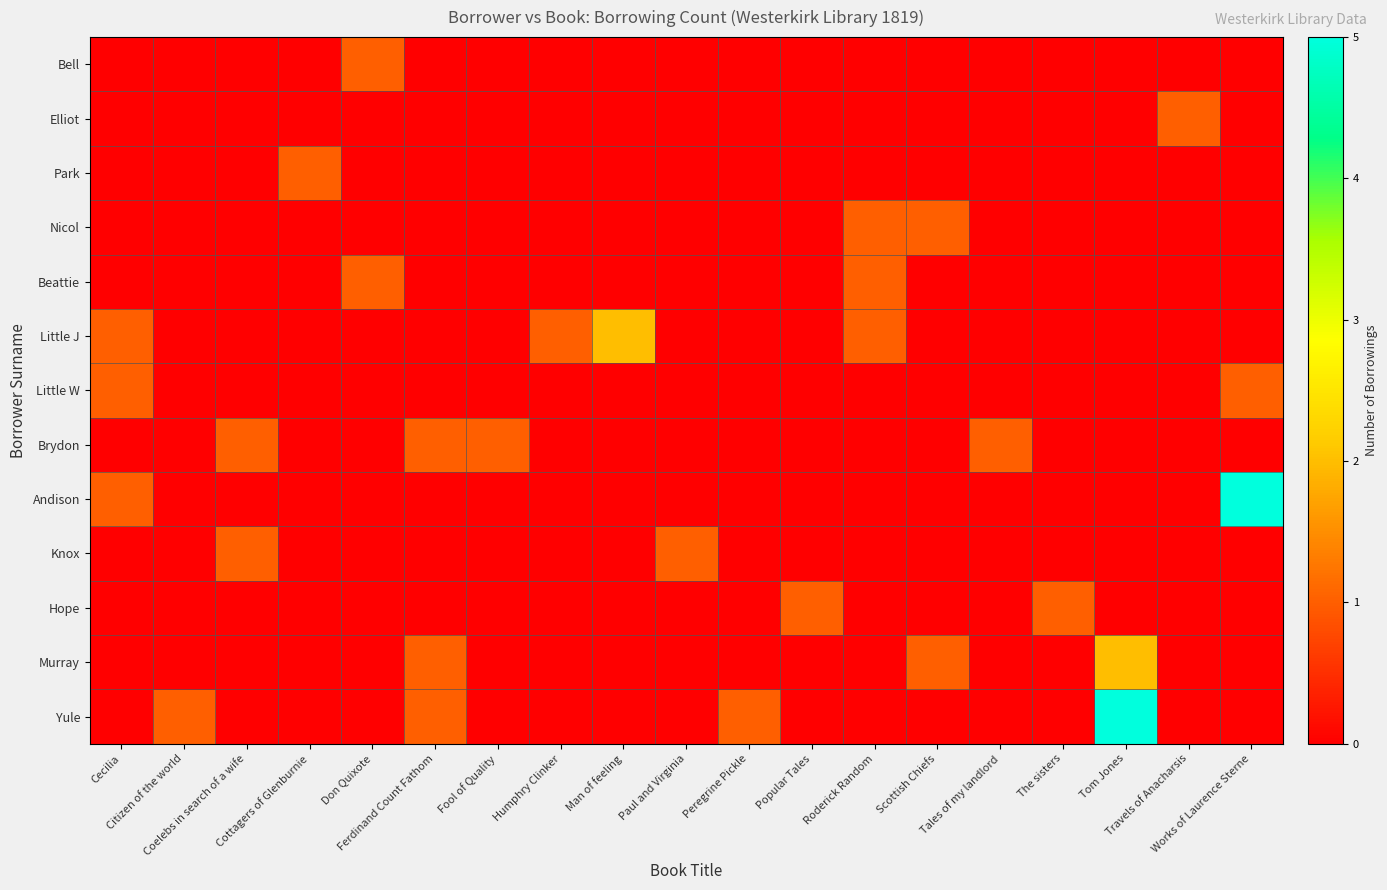

Which category has the lowest value across all series?

Cecilia